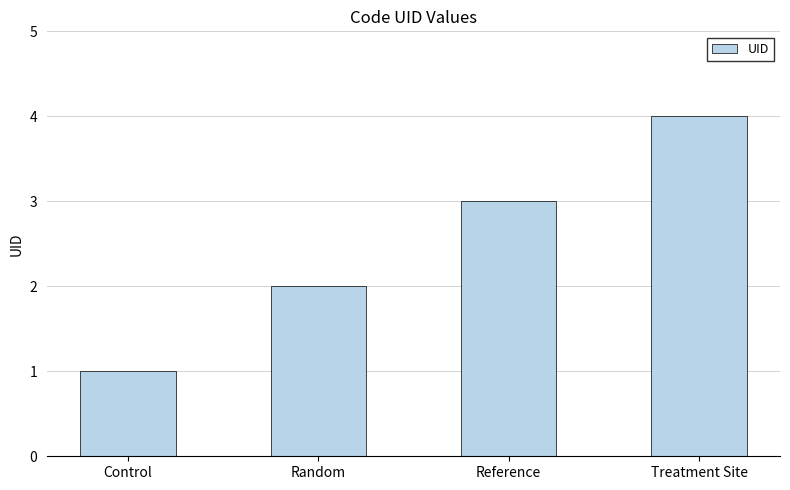

True or false: the data shows 4 at Treatment Site.

True